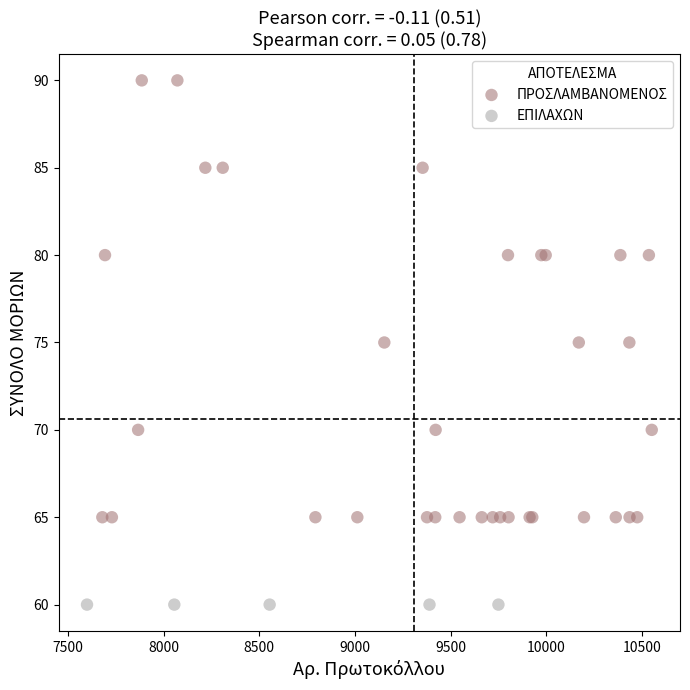

Which series contains the highest Y value?

ΠΡΟΣΛΑΜΒΑΝΟΜΕΝΟΣ